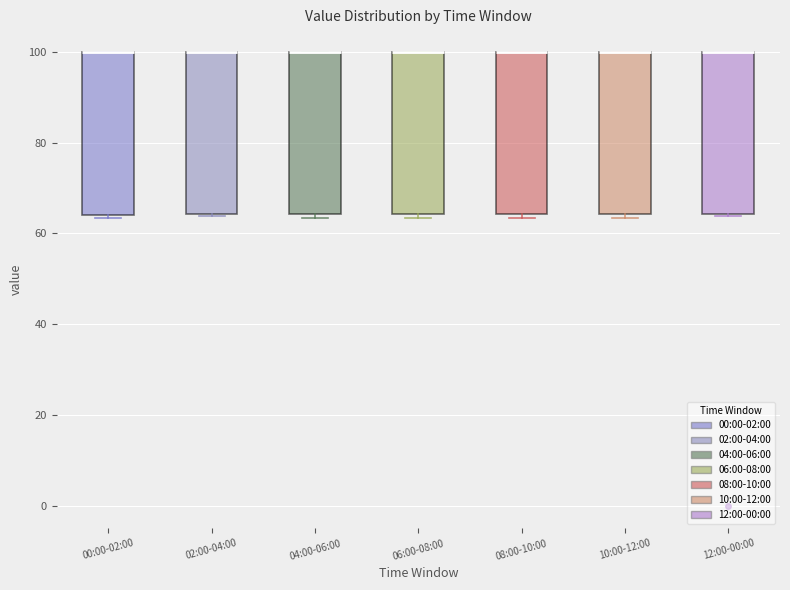

Where is the lower edge of the box for 00:00-02:00 on the y-axis? The values are not printed on the chart, so give them approximately, as read against the axis.

64